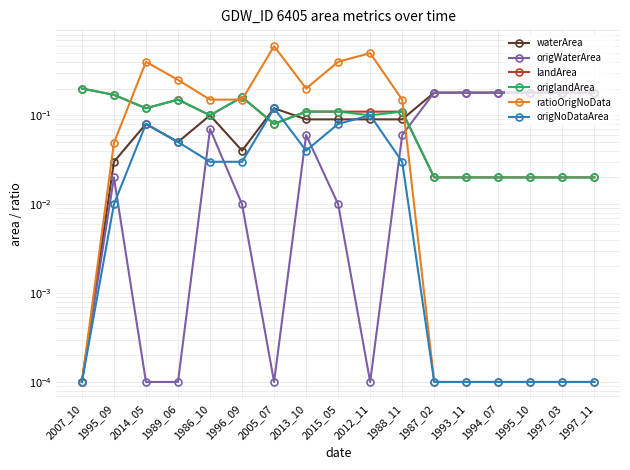

Which series ends up on top after the final intersection of ratioOrigNoData and landArea?

landArea